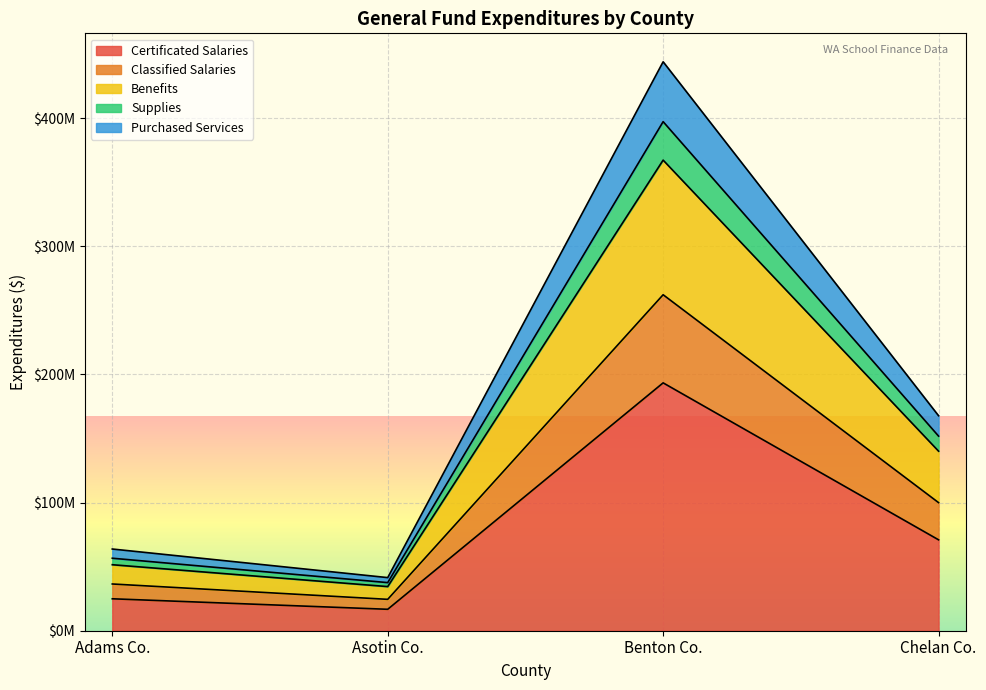

What are all the series names shown in the legend?

Certificated Salaries, Classified Salaries, Benefits, Supplies, Purchased Services